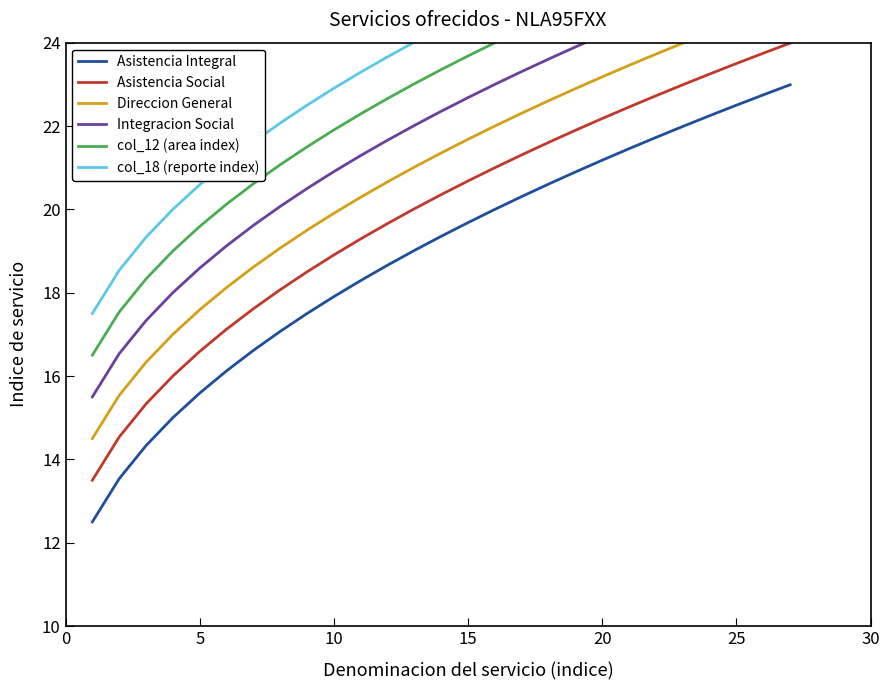

Rank the series by their maximum value, from highest to lowest.

col_18 (reporte index), col_12 (area index), Integracion Social, Direccion General, Asistencia Social, Asistencia Integral